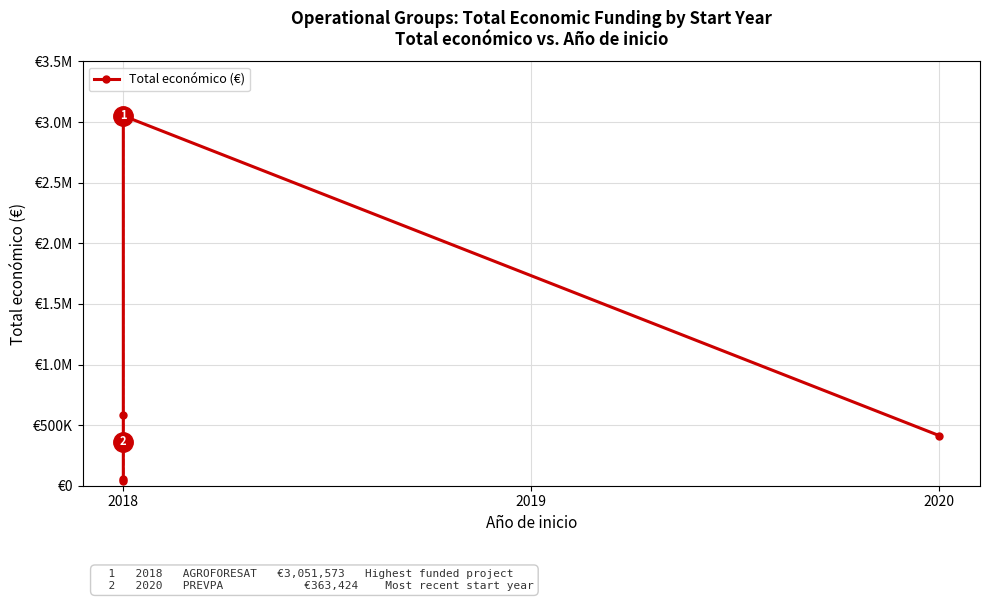

What is the average value?

750185